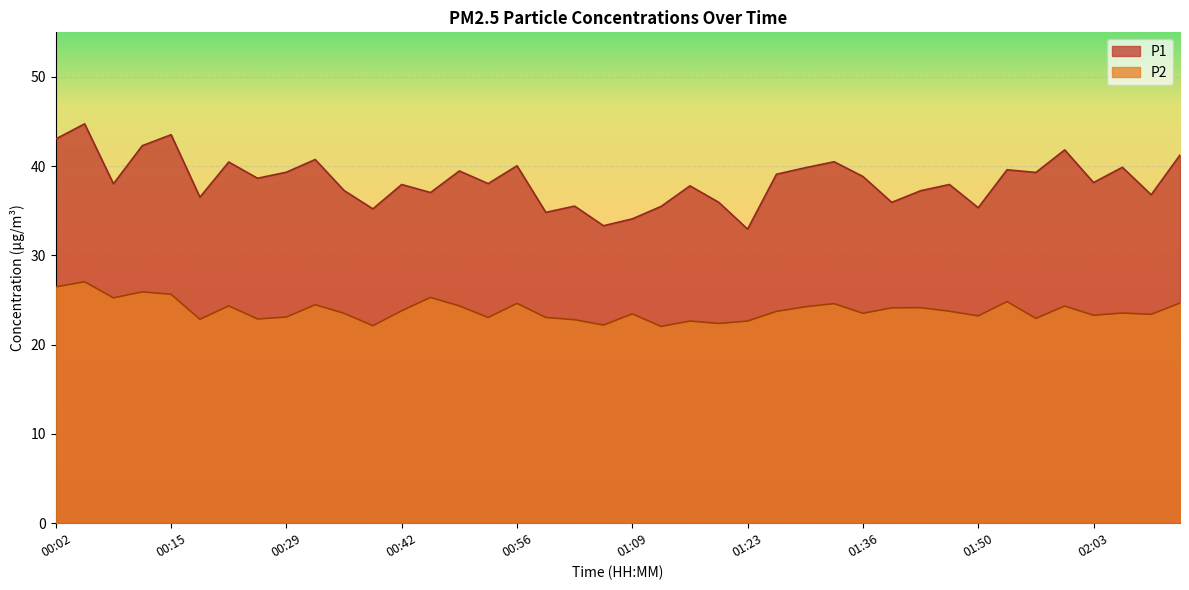

Which series has the widest spread of values?

P1